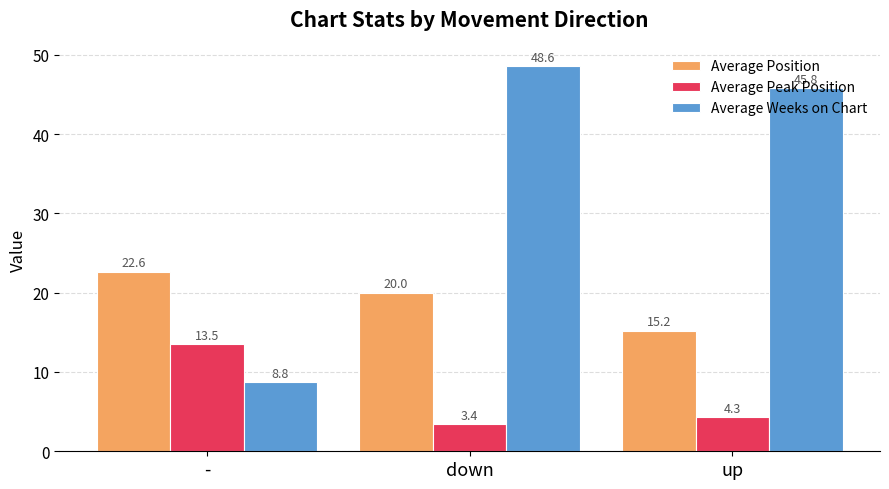

Count the number of categories in the chart.

3